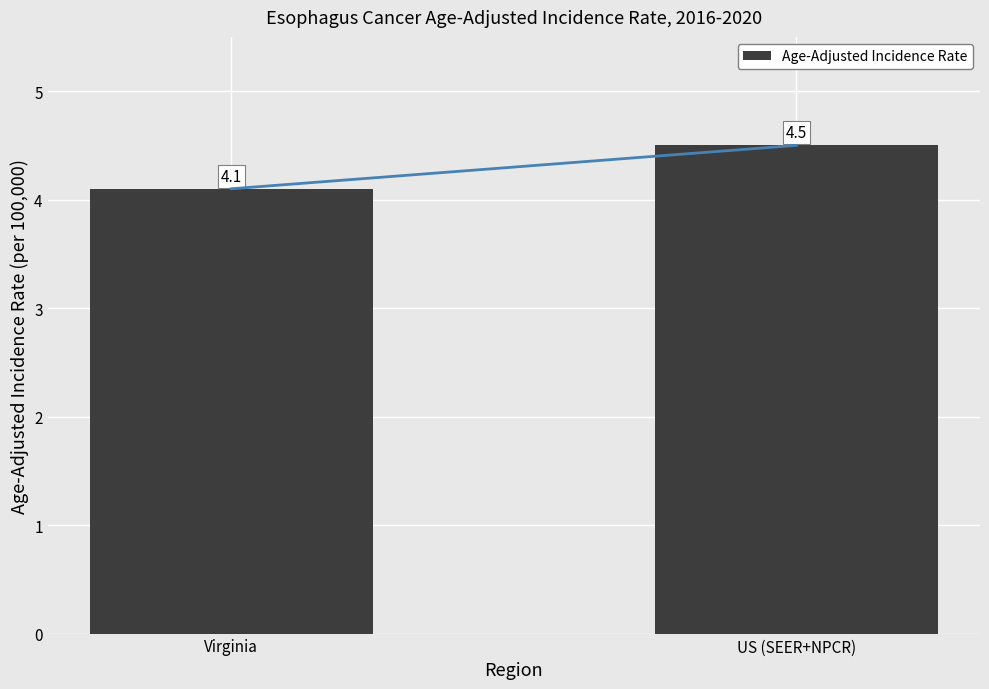

Reading left to right, list all the values displayed in this chart.

Virginia=4.1	US (SEER+NPCR)=4.5